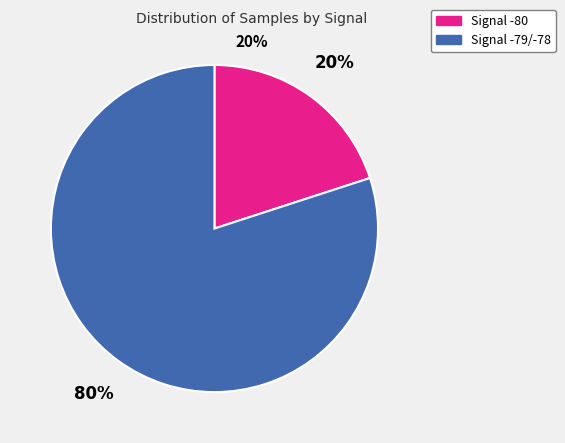

True or false: Signal -79/-78 accounts for 80% of the total.

True